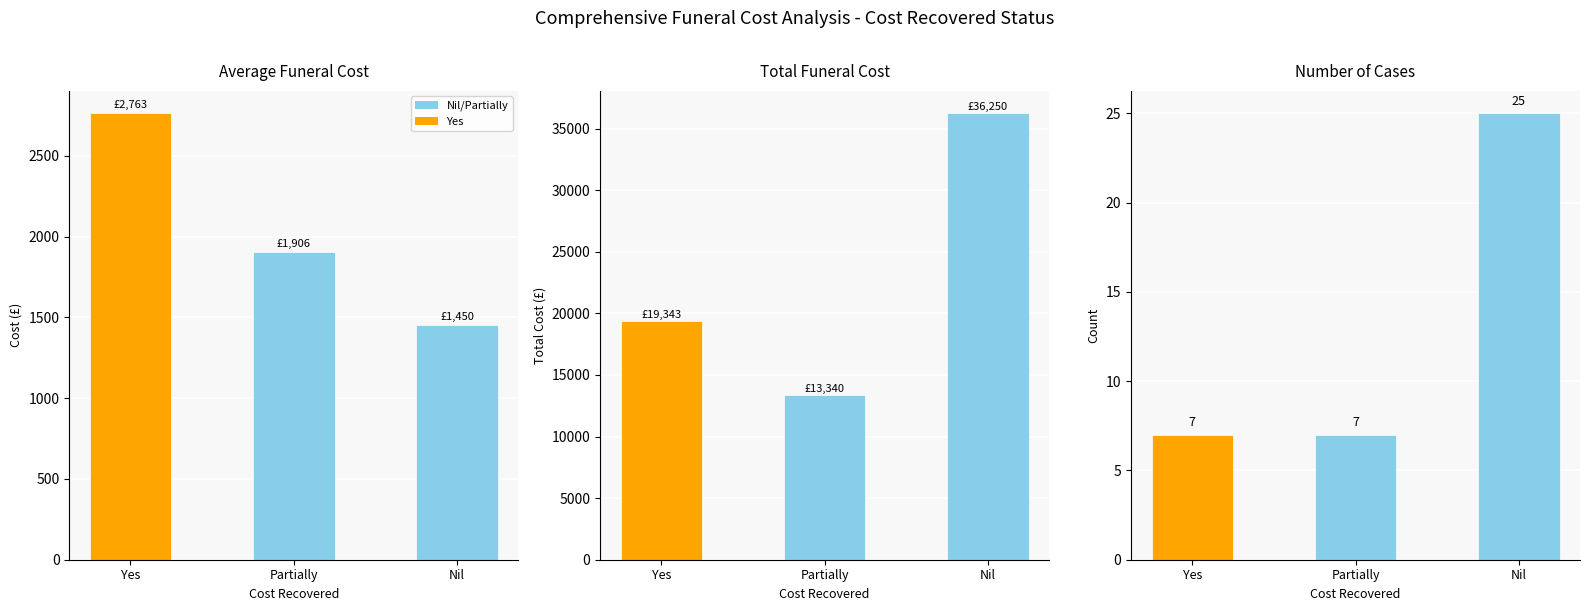

What is the label of the 3rd bar from the left?

Nil